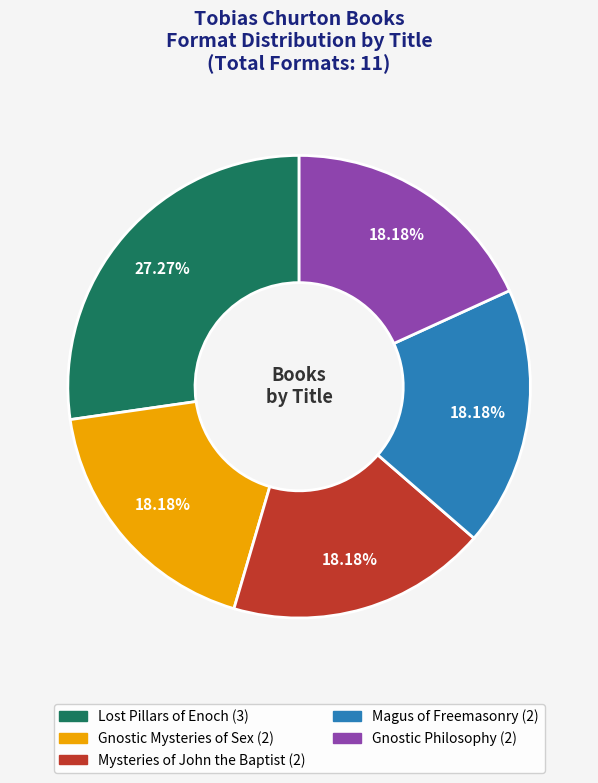

Which category has the biggest portion of the pie?

Lost Pillars of Enoch